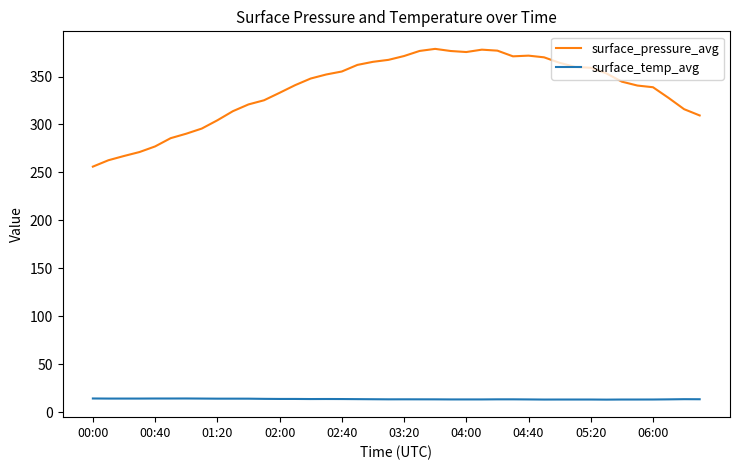

How many lines are shown in the chart?

2